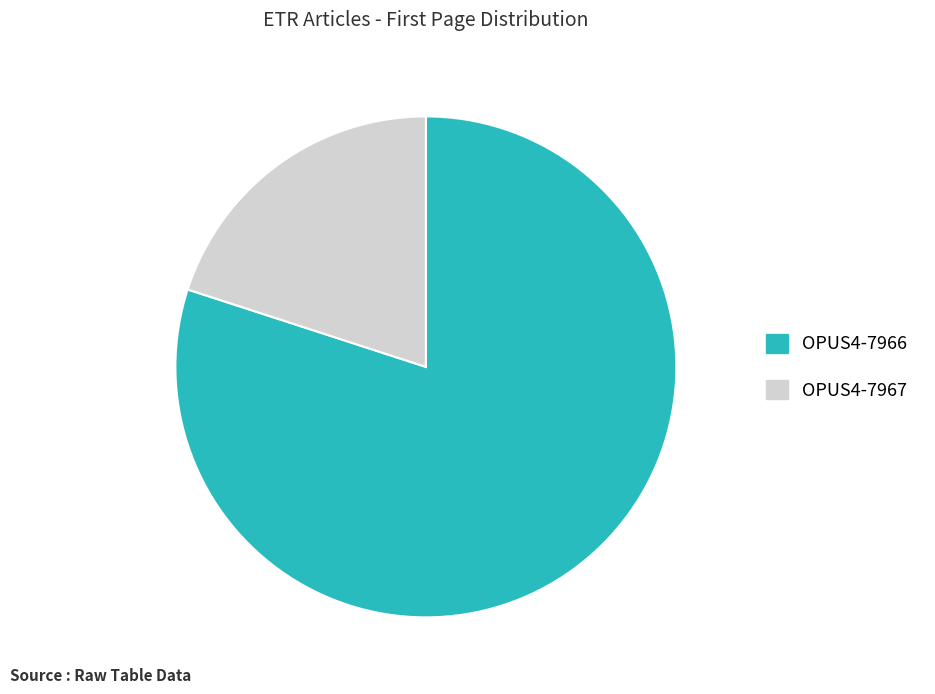

Count the number of slices in the pie.

2